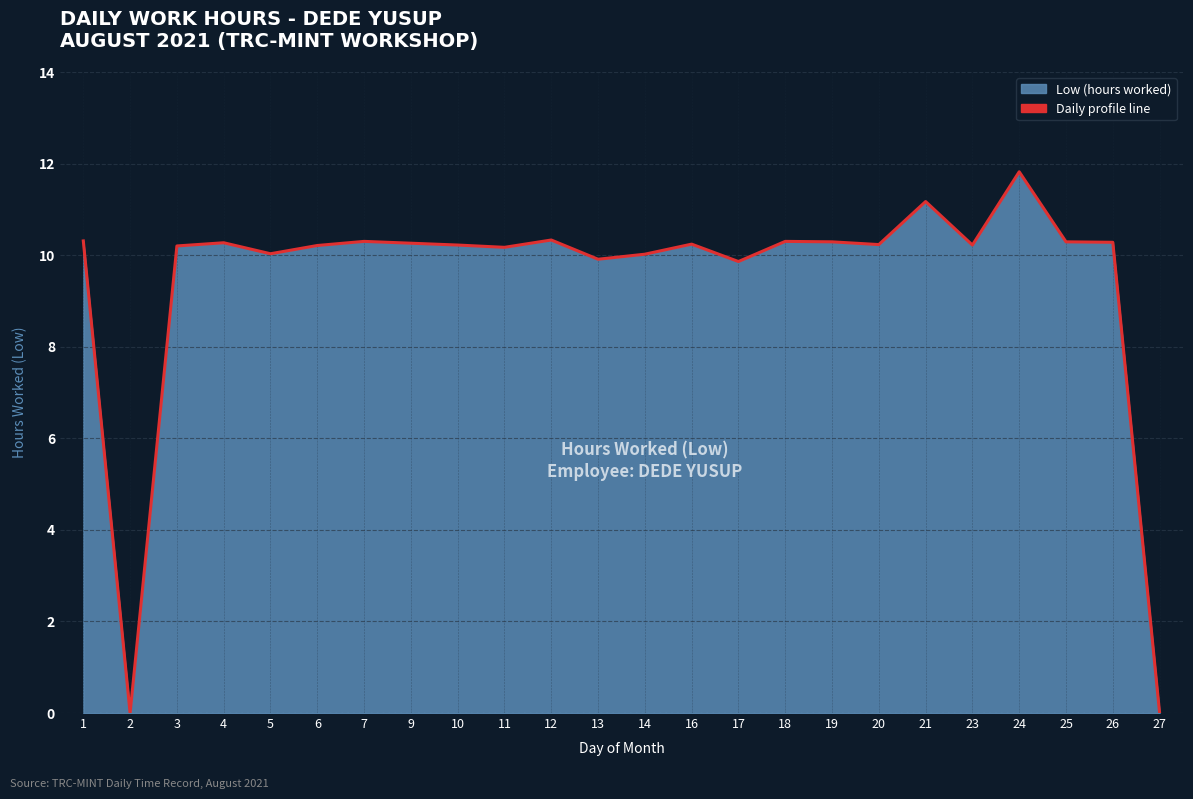

Count the number of data series in this chart.

1